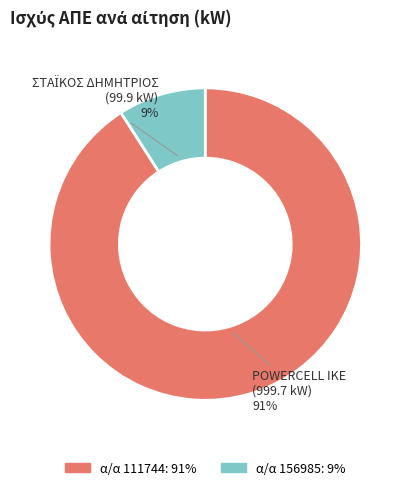

Is there a majority slice in this chart?

Yes